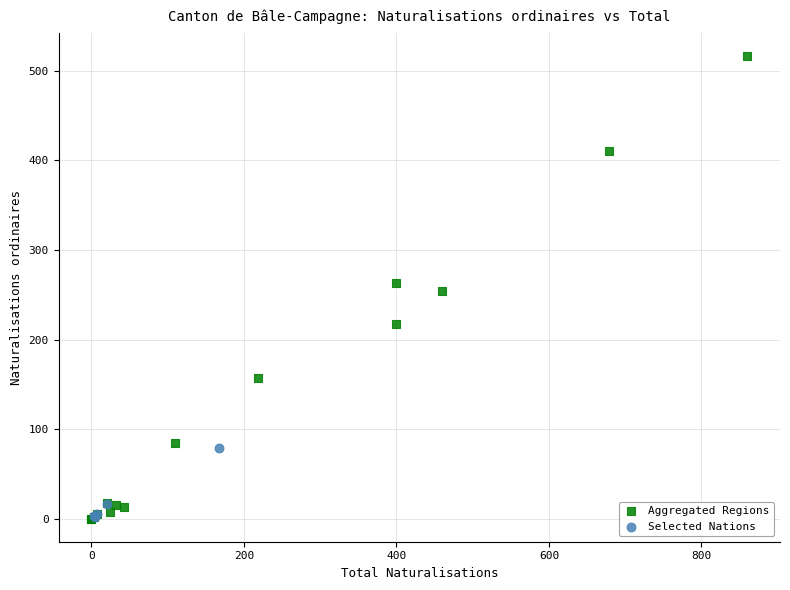

Which series contains the highest Y value?

Aggregated Regions